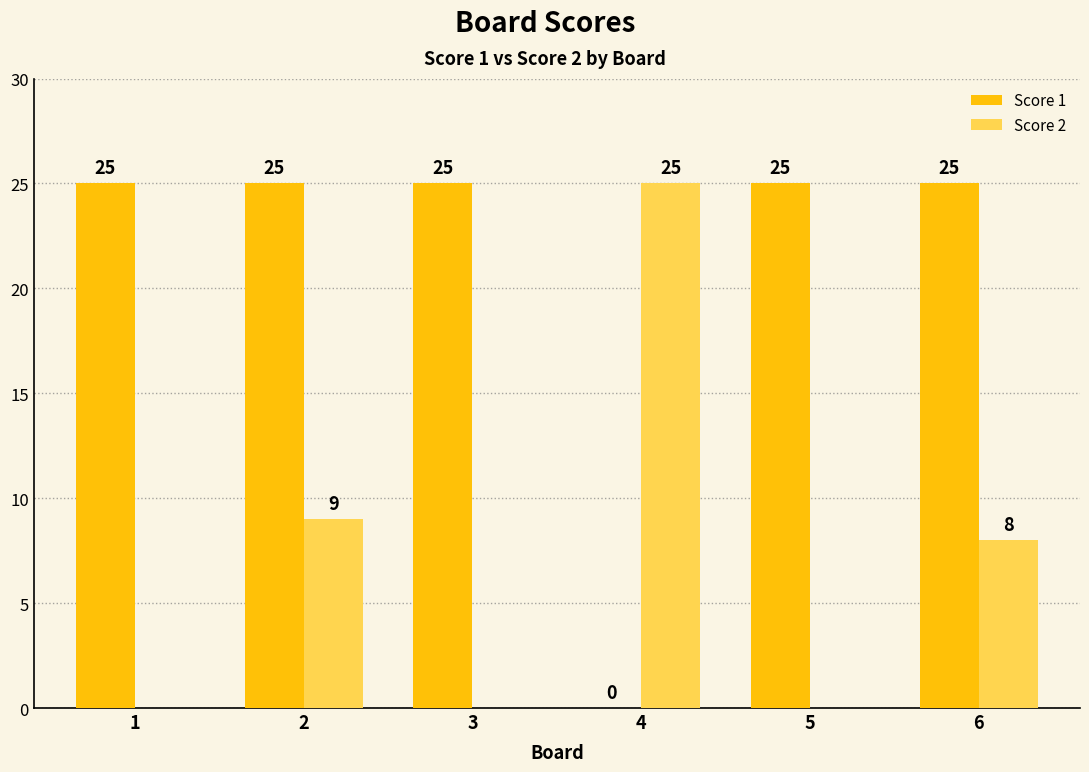

Between 2 and 5, which series saw the biggest shift?

Score 2